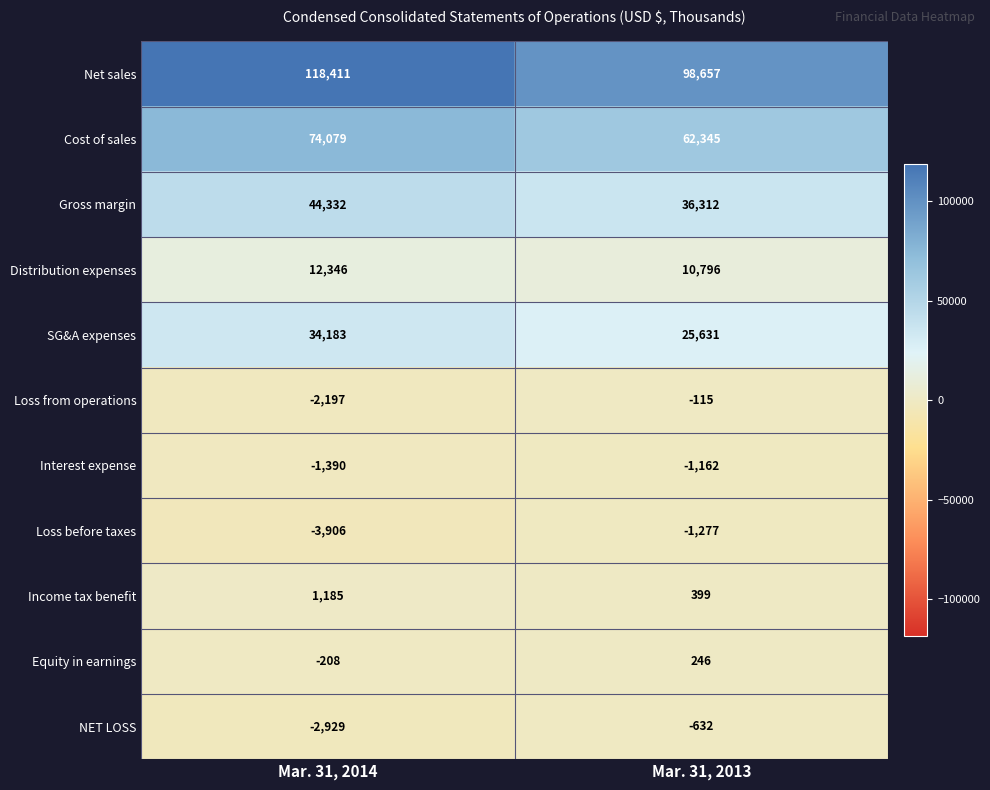

List the series in order of their peak value, highest first.

Net sales, Cost of sales, Gross margin, SG&A expenses, Distribution expenses, Income tax benefit, Equity in earnings, Loss from operations, NET LOSS, Interest expense, Loss before taxes